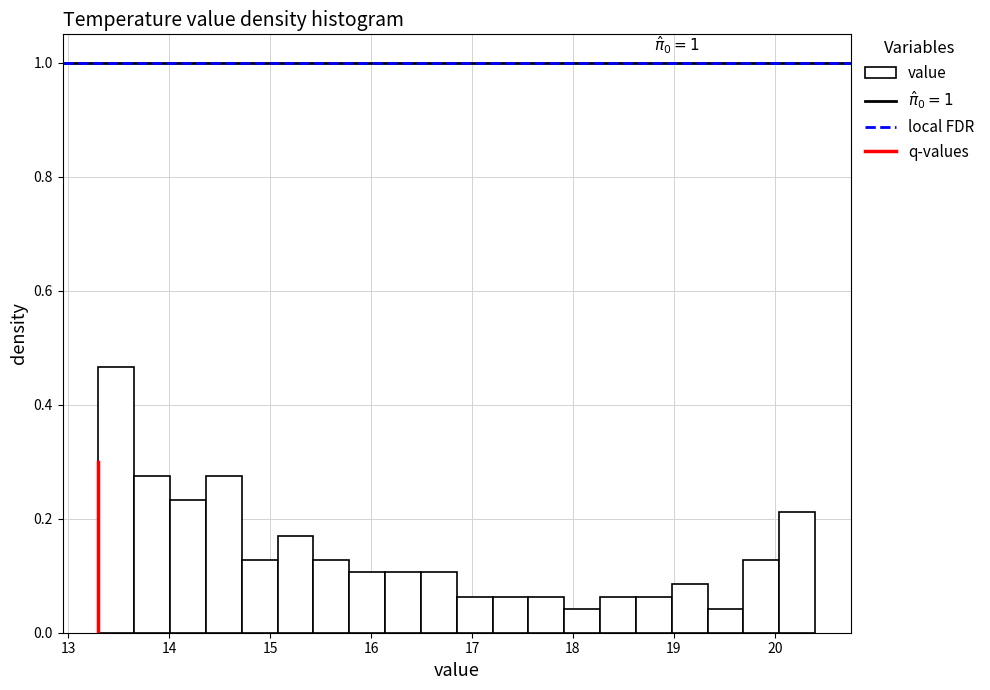

Read against the x-axis, roughly where is the centre of the tallest bar?

13.5